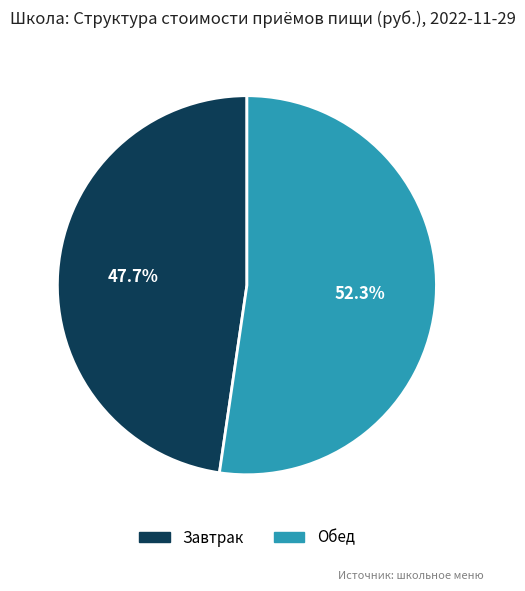

Which category has the smallest portion of the pie?

Завтрак